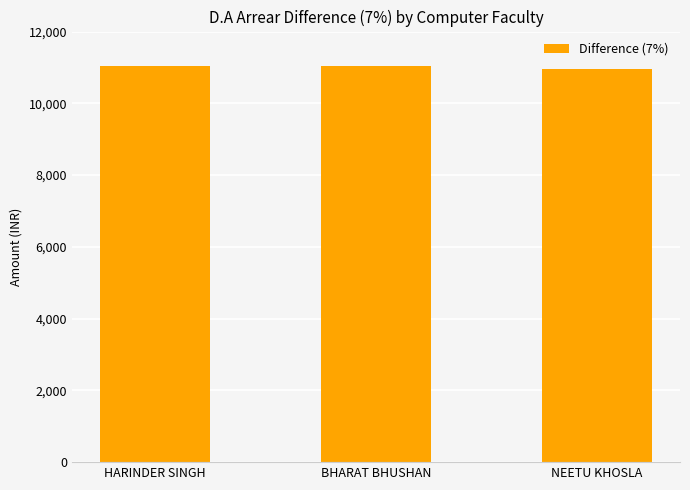

Approximately how many times larger is the value at HARINDER SINGH compared to NEETU KHOSLA?

1.0